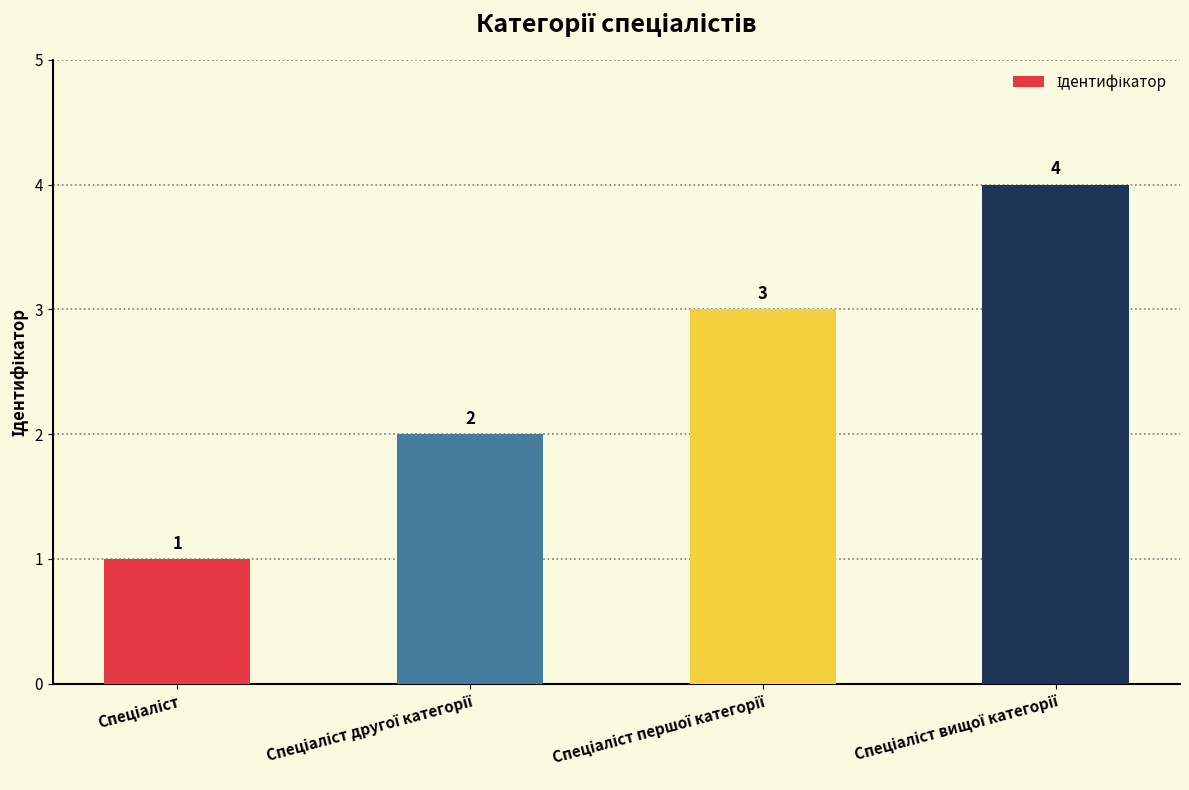

What is the value of the 1st bar from the left?

1